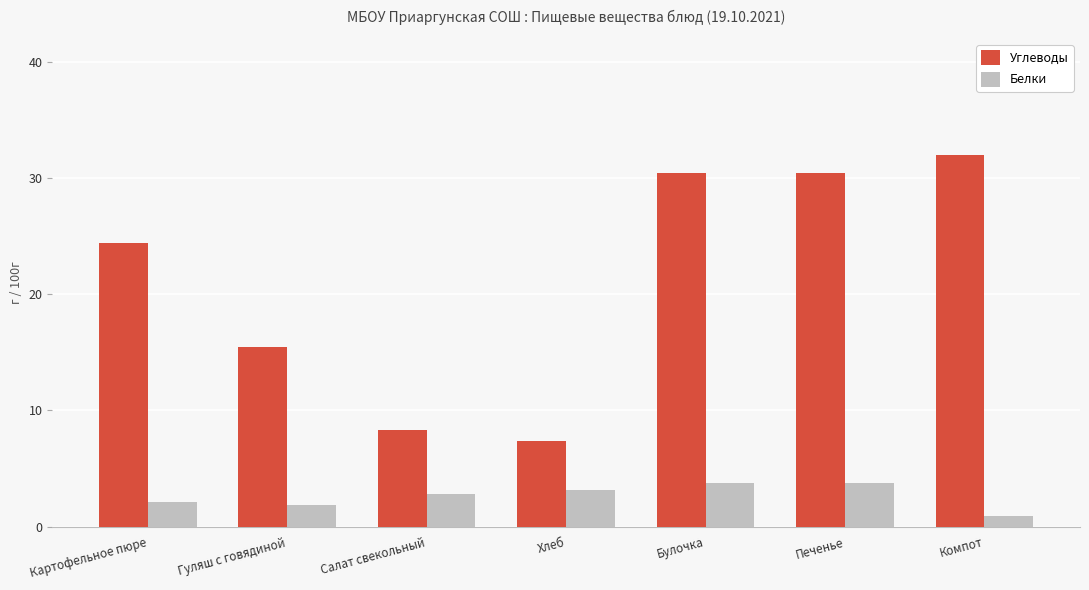

What is the sum of the Углеводы values at Печенье and Салат свекольный?

38.8